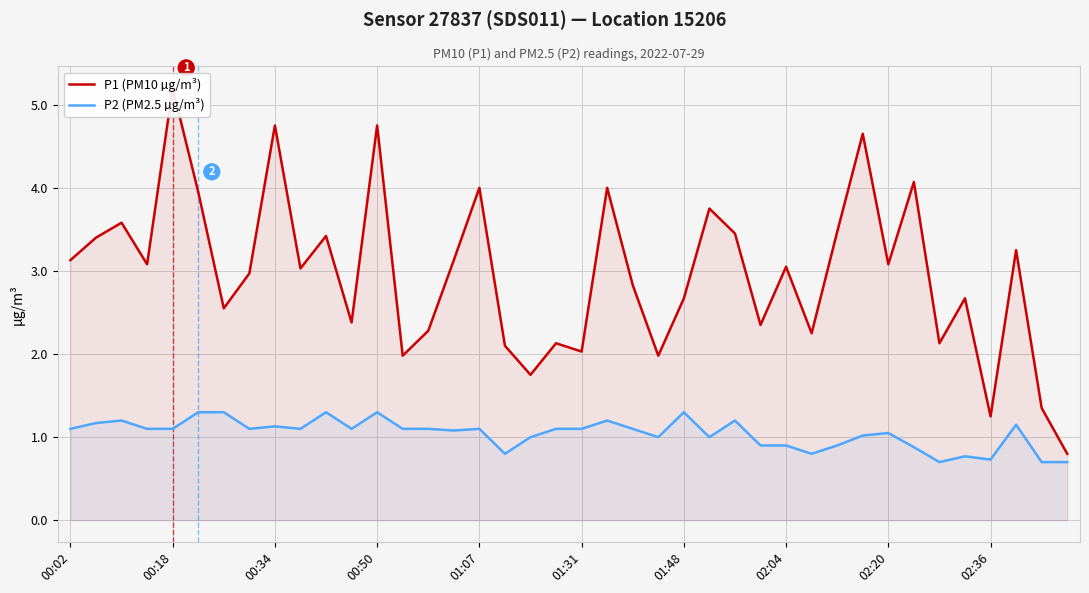

True or false: P2 (PM2.5 µg/m³) and P1 (PM10 µg/m³) intersect in this chart.

False